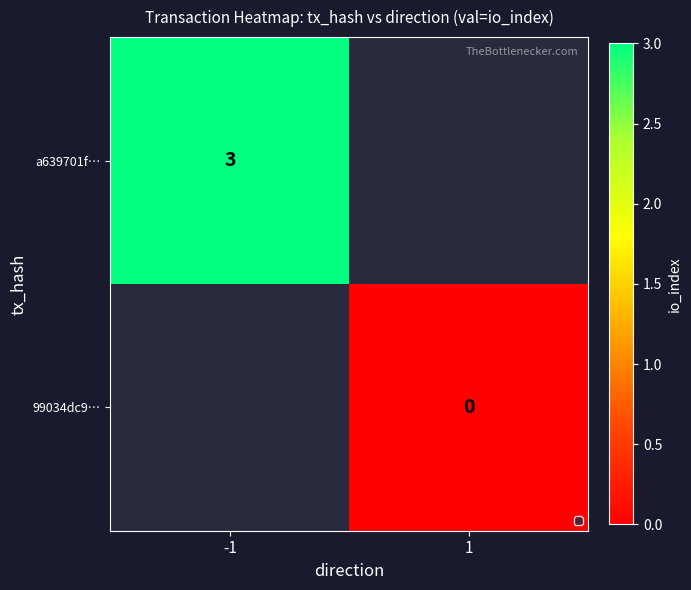

Is the value of a639701f… at -1 greater than the value of 99034dc9… at 1?

Yes